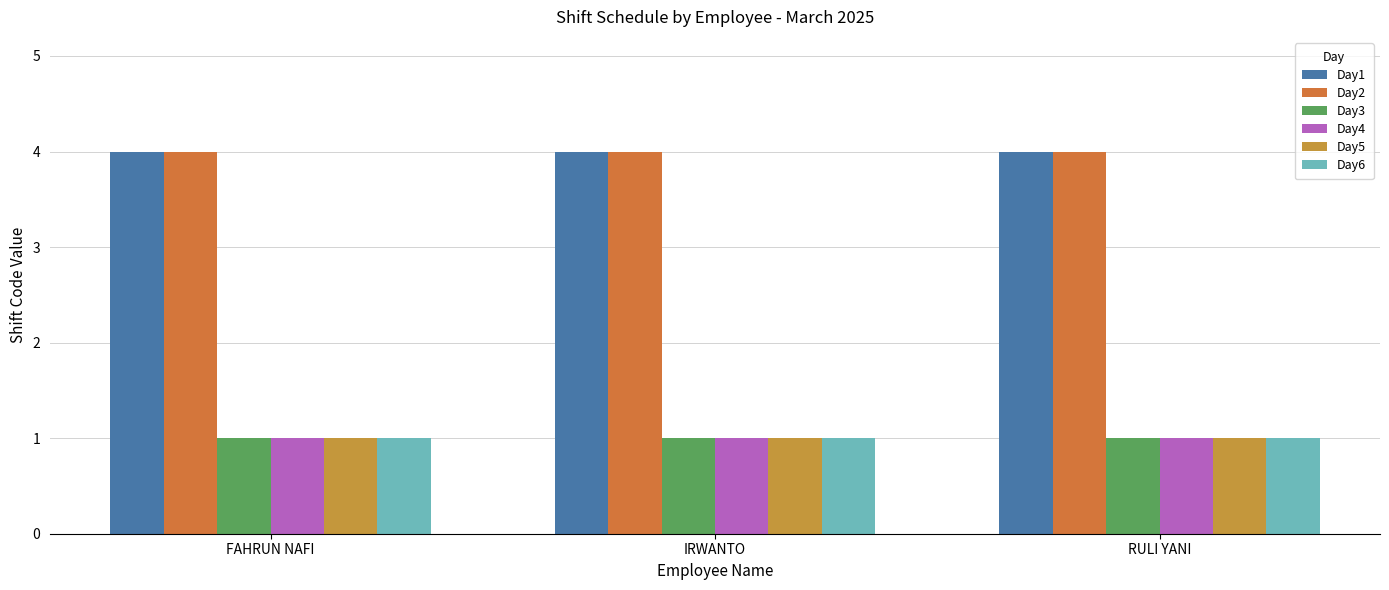

Between IRWANTO and RULI YANI, which series saw the biggest shift?

Day1